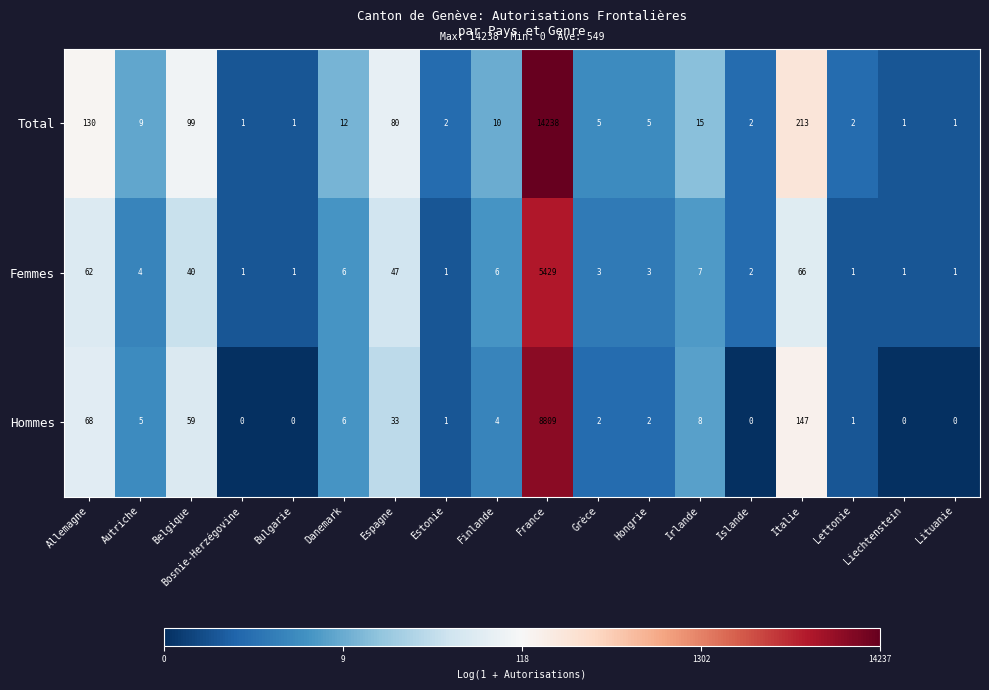

What is the maximum value shown in the chart?

14238